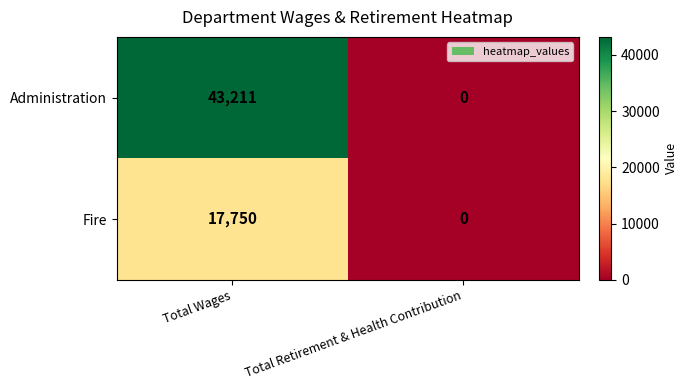

What is the maximum value shown in the chart?

43211